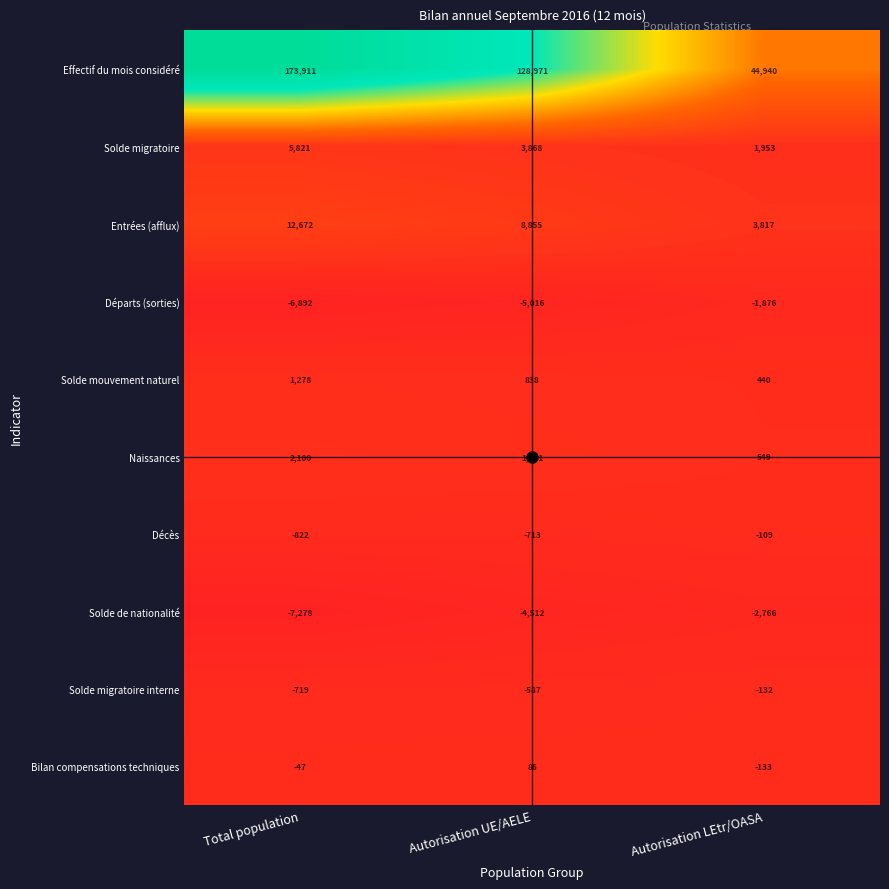

What is the sum of the Effectif du mois considéré values at Total population and Autorisation LEtr/OASA?

218851